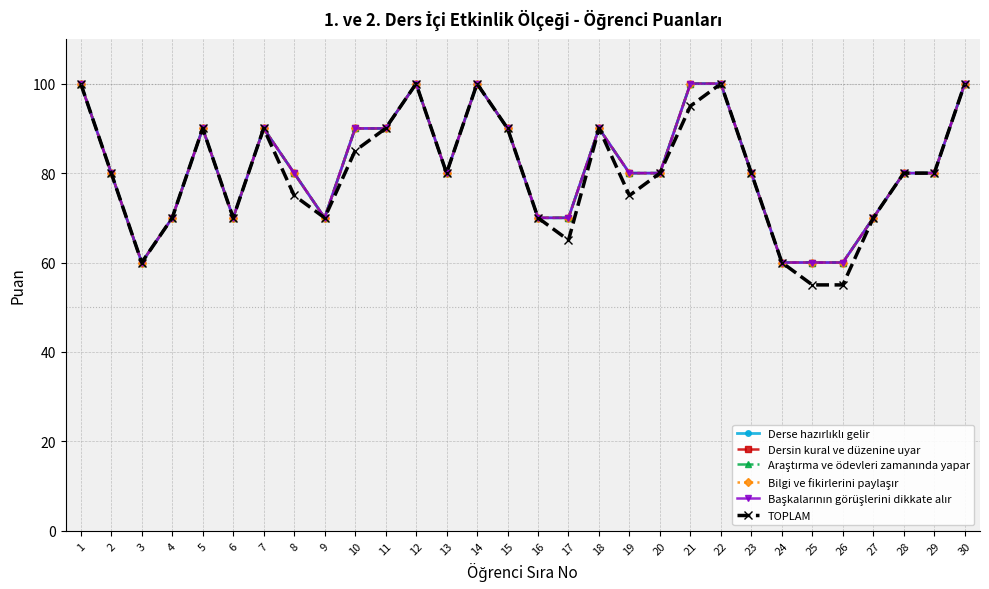

What is the sum of all Başkalarının görüşlerini dikkate alır values?

2440